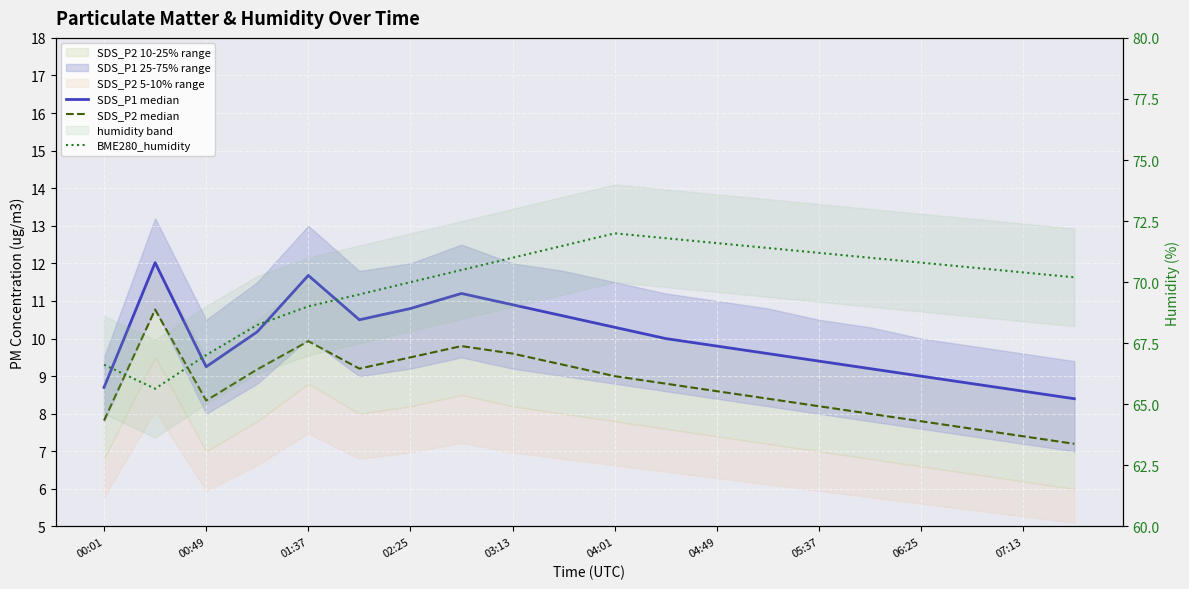

How many values in the SDS_P2 median series are below 8?

5